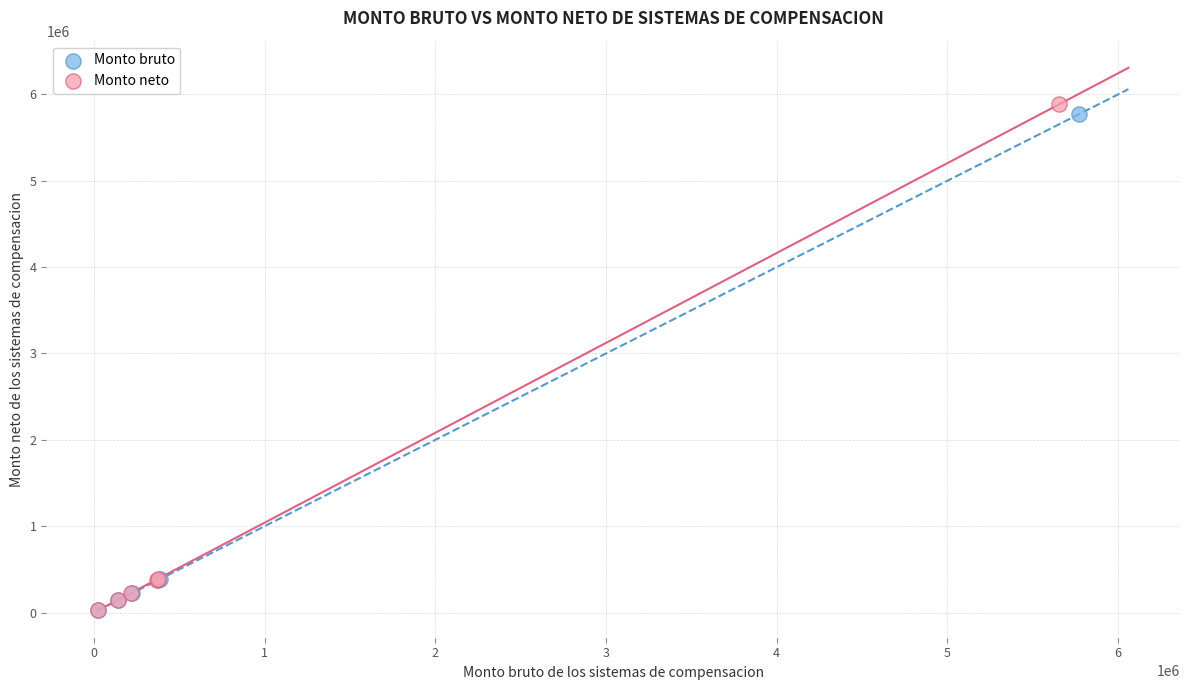

Which series has the largest Y range (max minus min)?

Monto neto